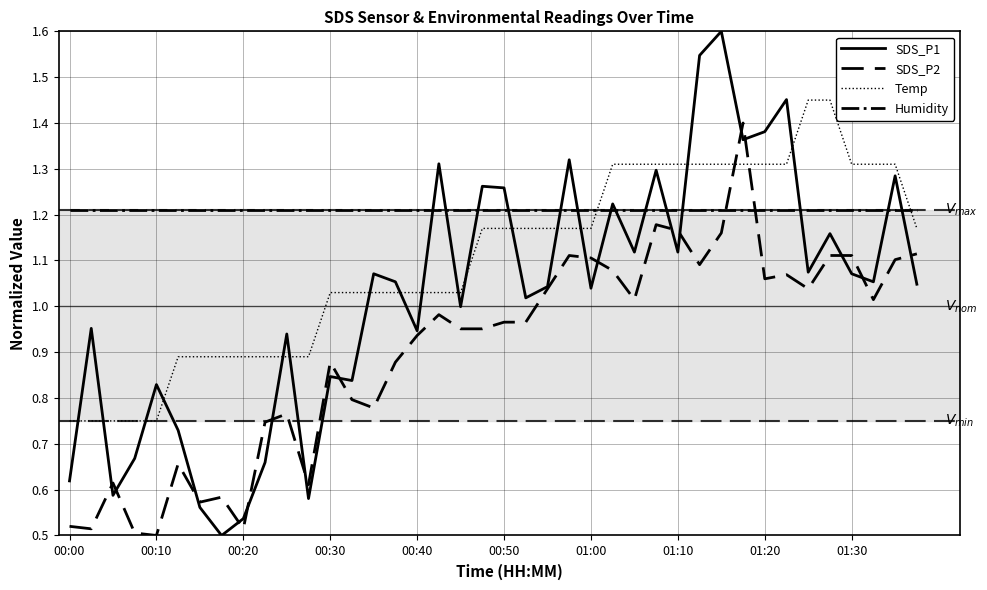

How many lines are shown in the chart?

4